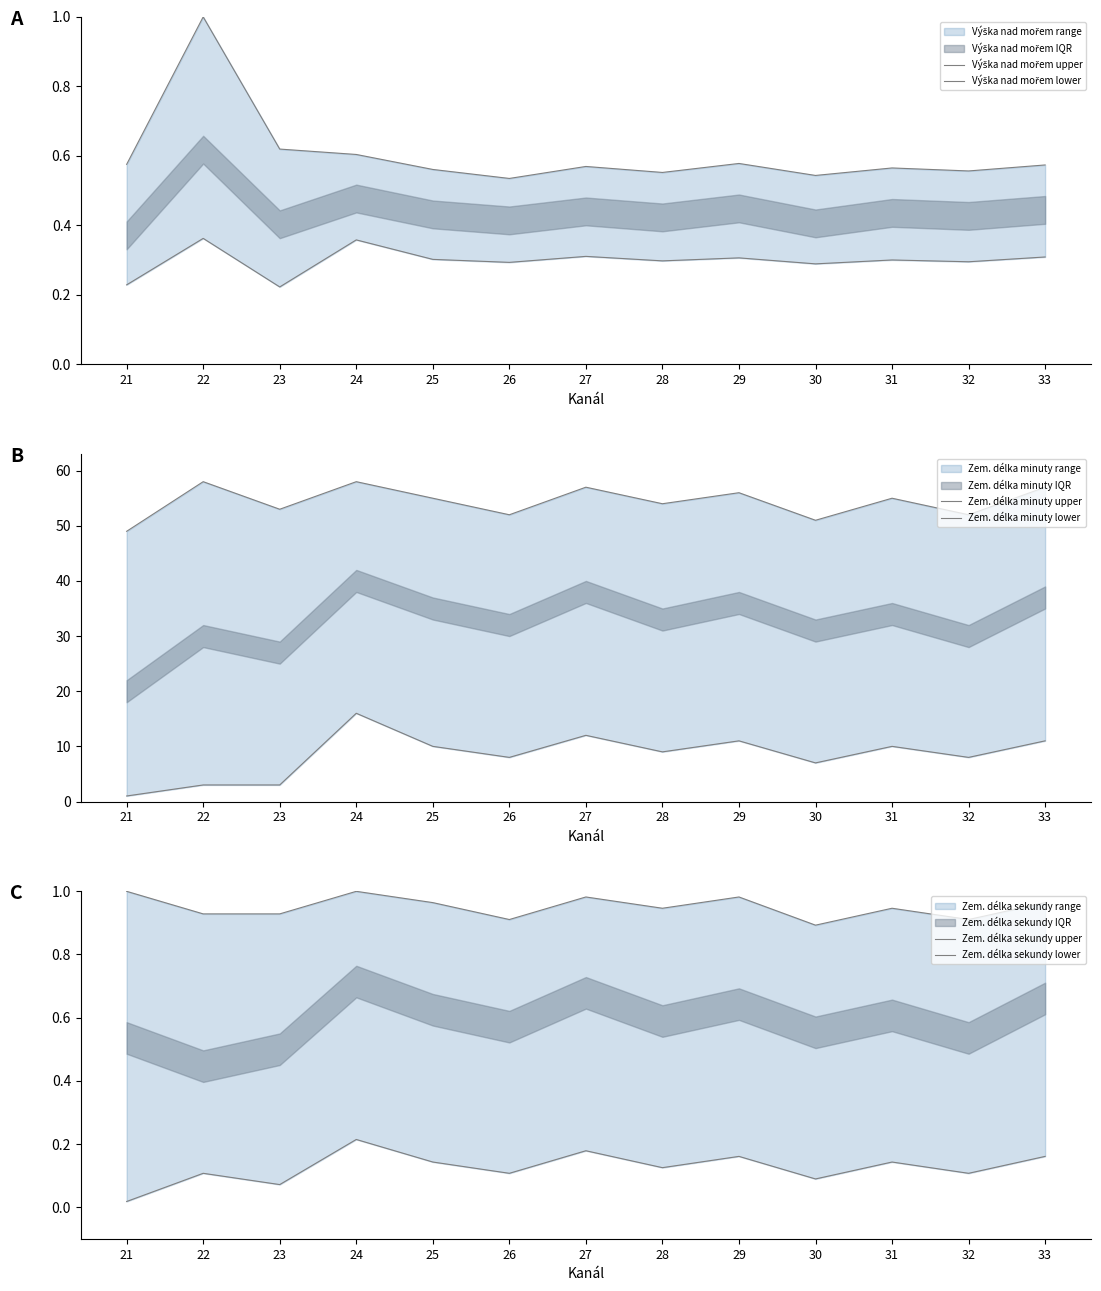

Does the chart have visible grid lines?

No